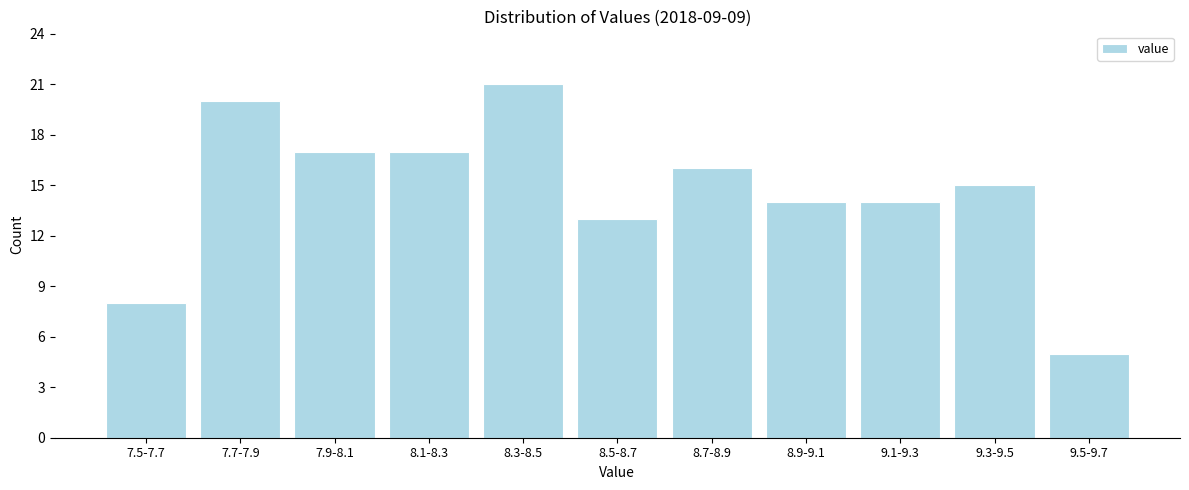

Reading left to right, extract all data points from this chart.

8	20	17	17	21	13	16	14	14	15	5